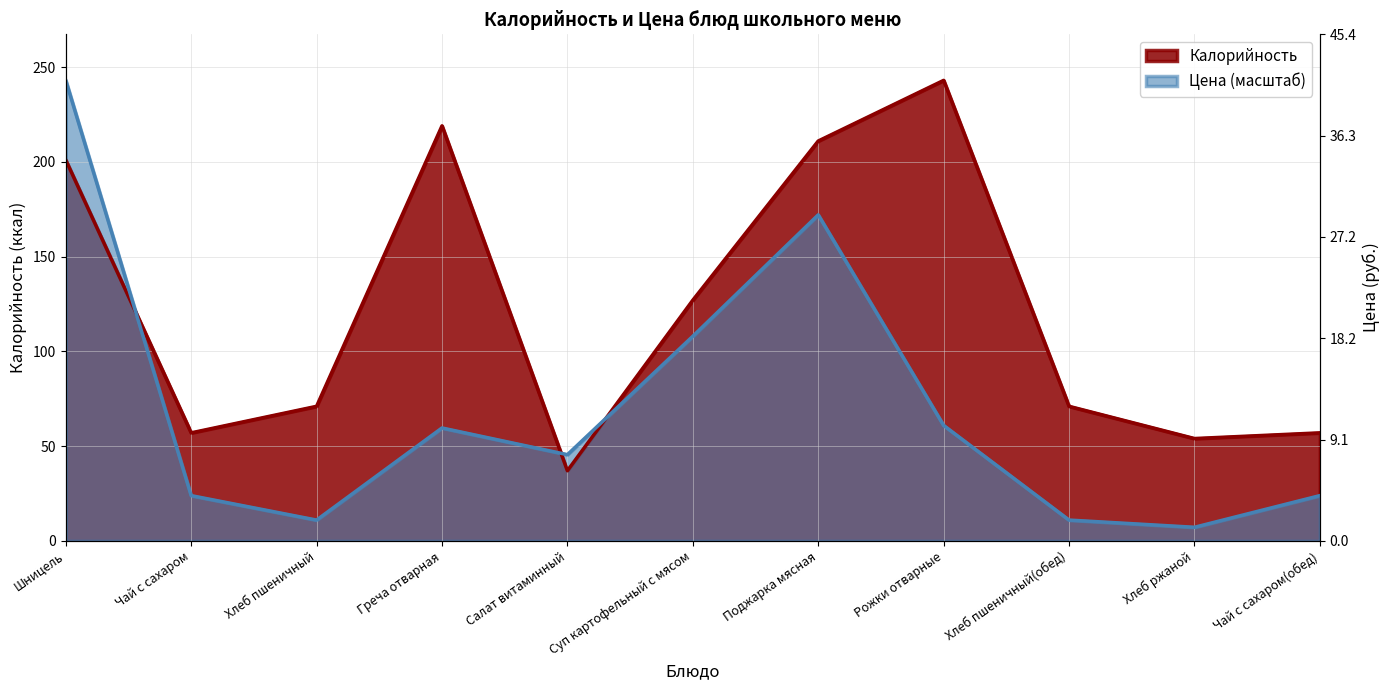

True or false: Калорийность has a value of 18.8 at Салат витаминный.

False